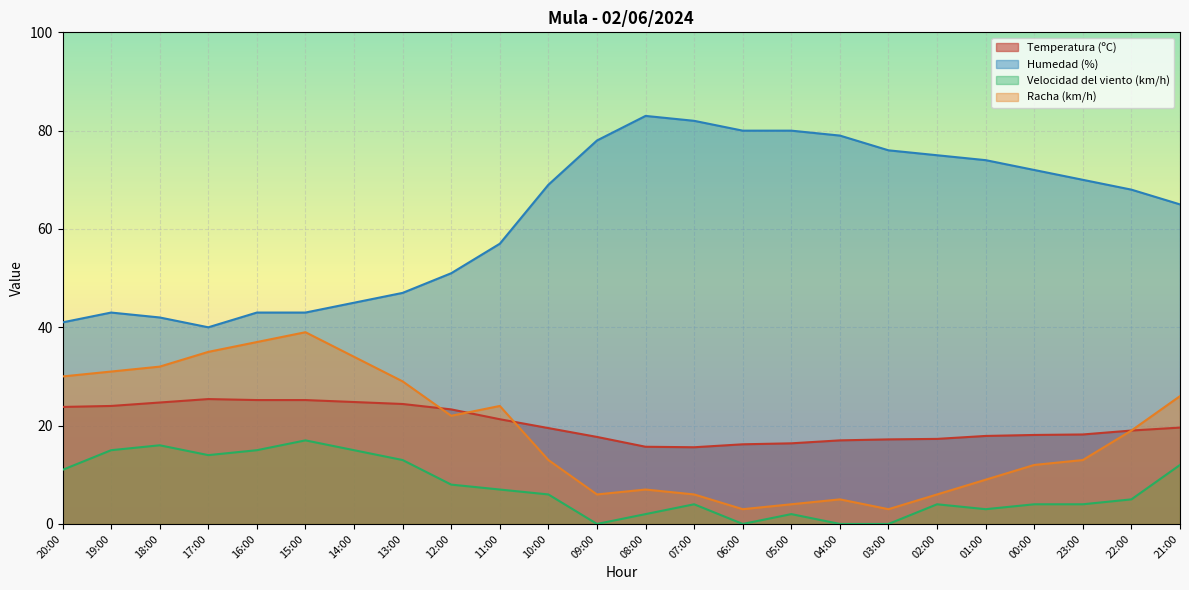

How many lines are shown in the chart?

4